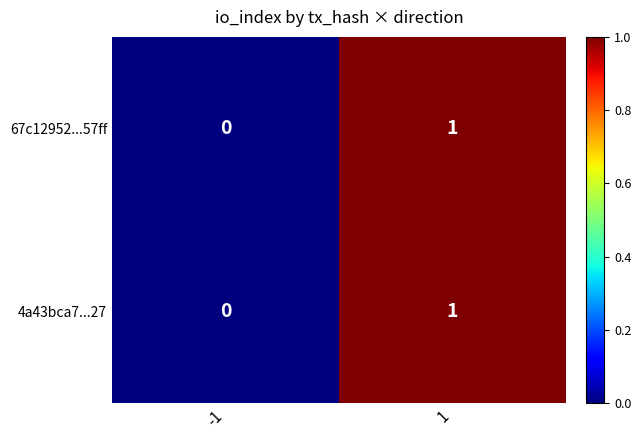

Is it true that 67c12952...57ff equals 1 at 1?

True